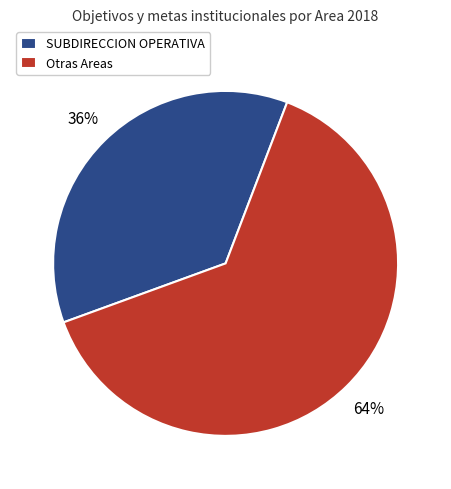

What is the smallest slice in the pie chart?

SUBDIRECCION OPERATIVA